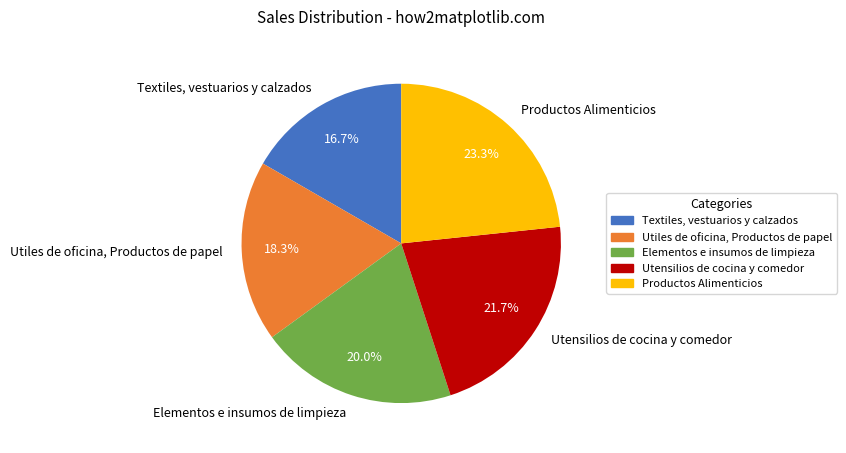

Is the sum of Productos Alimenticios and Elementos e insumos de limpieza greater than half?

No